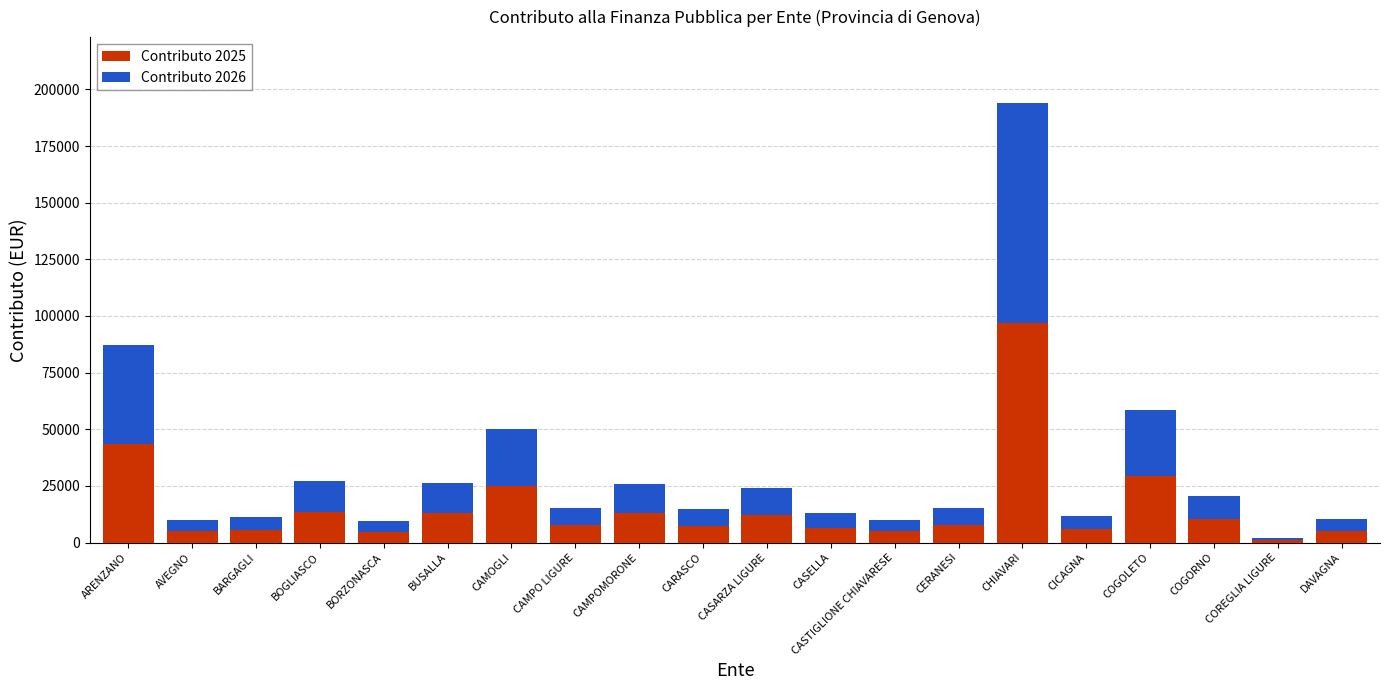

Does the chart contain stacked bars?

Yes